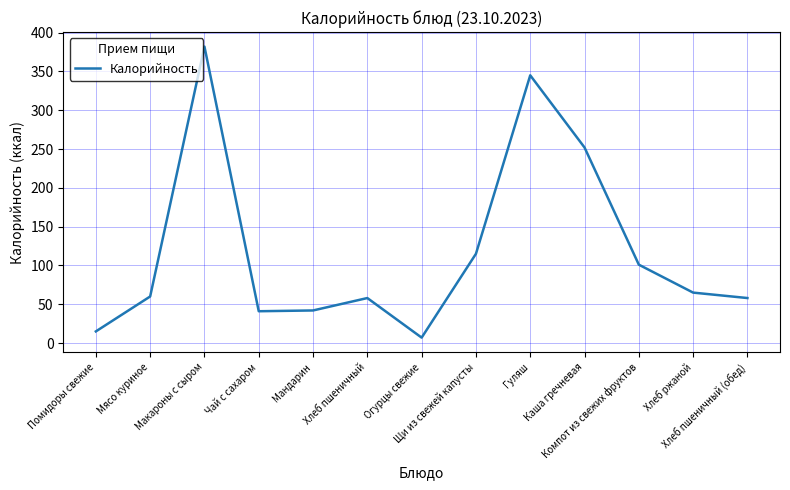

What is the greatest value displayed?

382